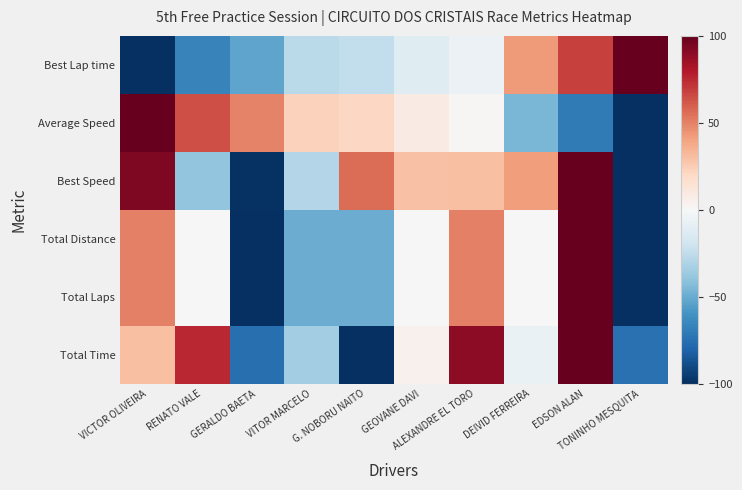

Which category has the lowest value across all series?

VICTOR OLIVEIRA